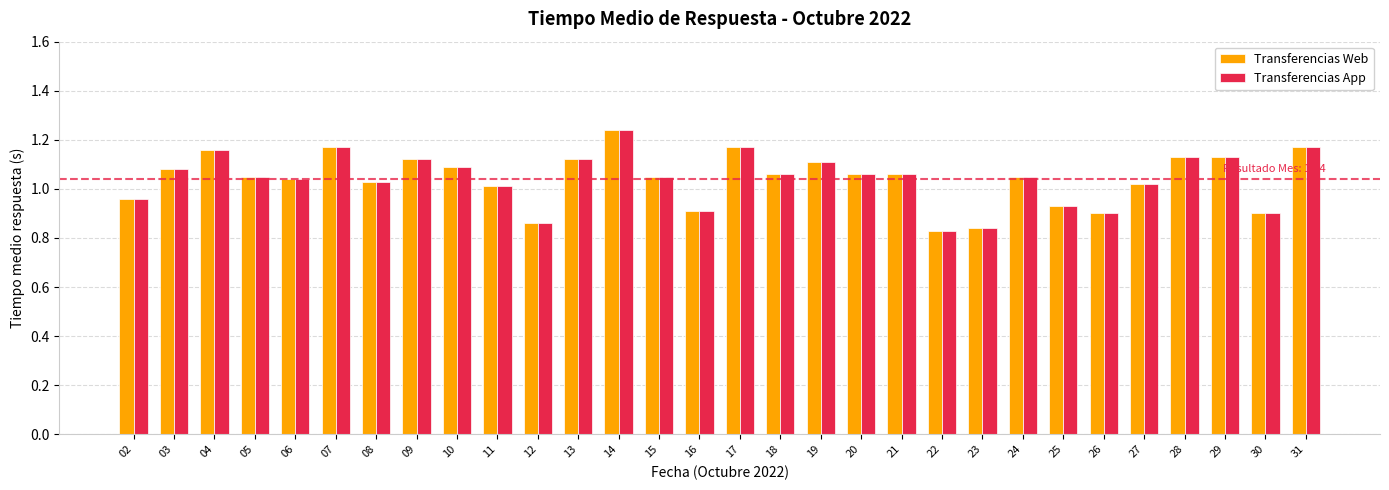

How many bars are there in total?

60